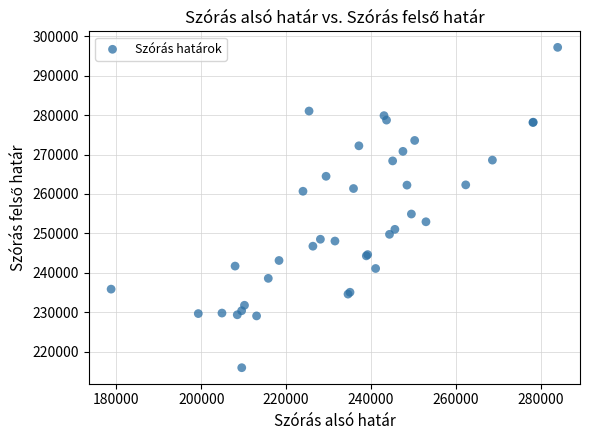

What Y value in the scatter plot is closest to 256555?

254908